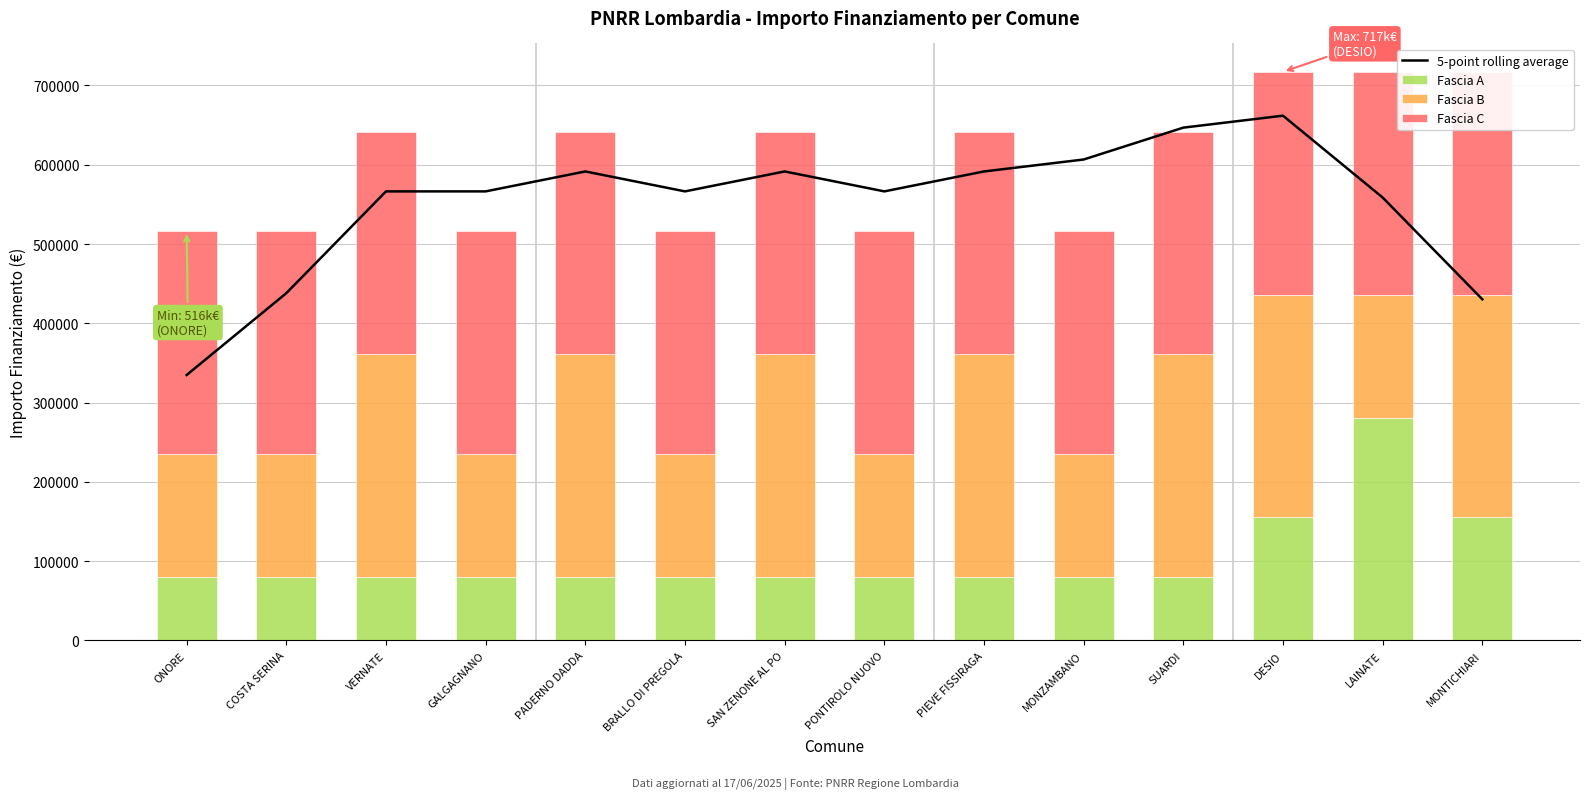

Reading left to right, what are all the values shown in this chart?

5-point rolling average: ONORE=334792.4	COSTA SERINA=438010.0	VERNATE=566367.2	GALGAGNANO=566367.2	PADERNO DADDA=591506.8	BRALLO DI PREGOLA=566367.2	SAN ZENONE AL PO=591506.8	PONTIROLO NUOVO=566367.2	PIEVE FISSIRAGA=591506.8	MONZAMBANO=606569.2	SUARDI=646771.2	DESIO=661833.6	LAINATE=558616.0	MONTICHIARI=430258.8
Fascia A: ONORE=79922.0	COSTA SERINA=79922.0	VERNATE=79922.0	GALGAGNANO=79922.0	PADERNO DADDA=79922.0	BRALLO DI PREGOLA=79922.0	SAN ZENONE AL PO=79922.0	PONTIROLO NUOVO=79922.0	PIEVE FISSIRAGA=79922.0	MONZAMBANO=79922.0	SUARDI=79922.0	DESIO=155234.0	LAINATE=280932.0	MONTICHIARI=155234.0
Fascia B: ONORE=155234.0	COSTA SERINA=155234.0	VERNATE=280932.0	GALGAGNANO=155234.0	PADERNO DADDA=280932.0	BRALLO DI PREGOLA=155234.0	SAN ZENONE AL PO=280932.0	PONTIROLO NUOVO=155234.0	PIEVE FISSIRAGA=280932.0	MONZAMBANO=155234.0	SUARDI=280932.0	DESIO=280932.0	LAINATE=155234.0	MONTICHIARI=280932.0
Fascia C: ONORE=280932.0	COSTA SERINA=280932.0	VERNATE=280932.0	GALGAGNANO=280932.0	PADERNO DADDA=280932.0	BRALLO DI PREGOLA=280932.0	SAN ZENONE AL PO=280932.0	PONTIROLO NUOVO=280932.0	PIEVE FISSIRAGA=280932.0	MONZAMBANO=280932.0	SUARDI=280932.0	DESIO=280932.0	LAINATE=280932.0	MONTICHIARI=280932.0